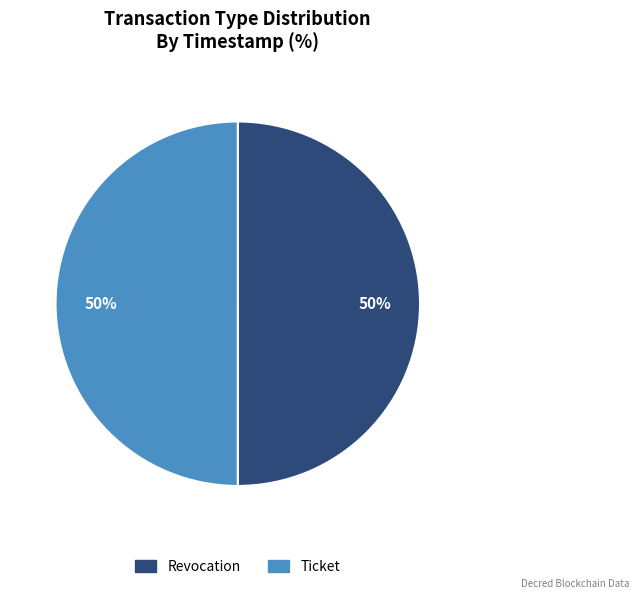

Count the number of slices in the pie.

2